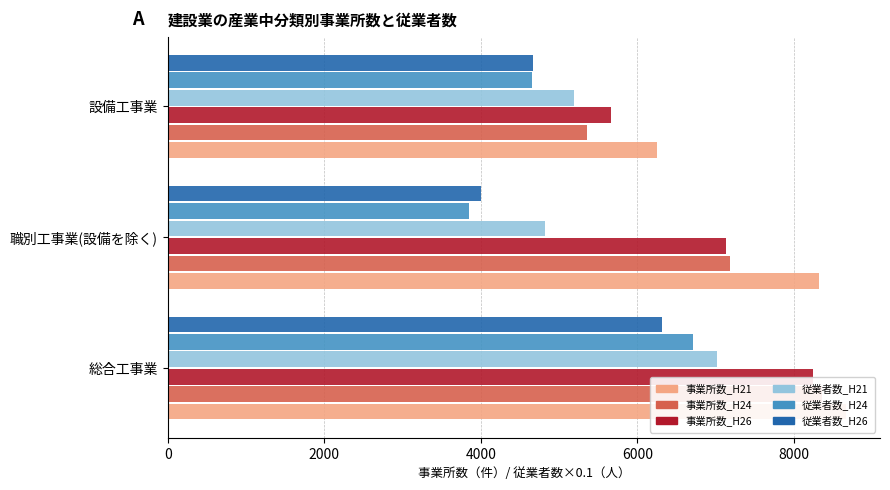

What is the minimum value shown in the chart?

3848.0